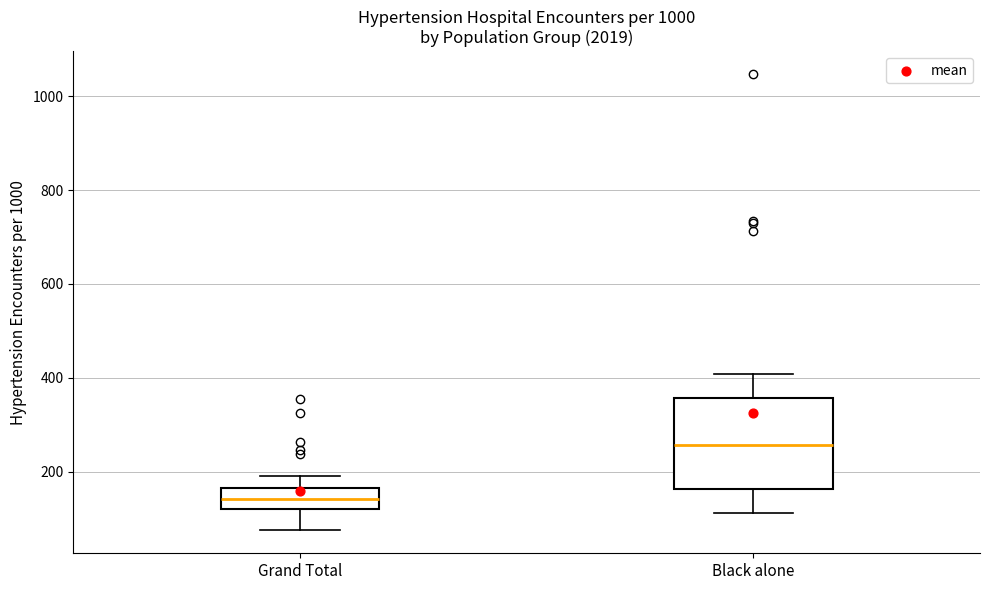

Which box is the tallest, from its lower edge to its upper edge?

Black alone